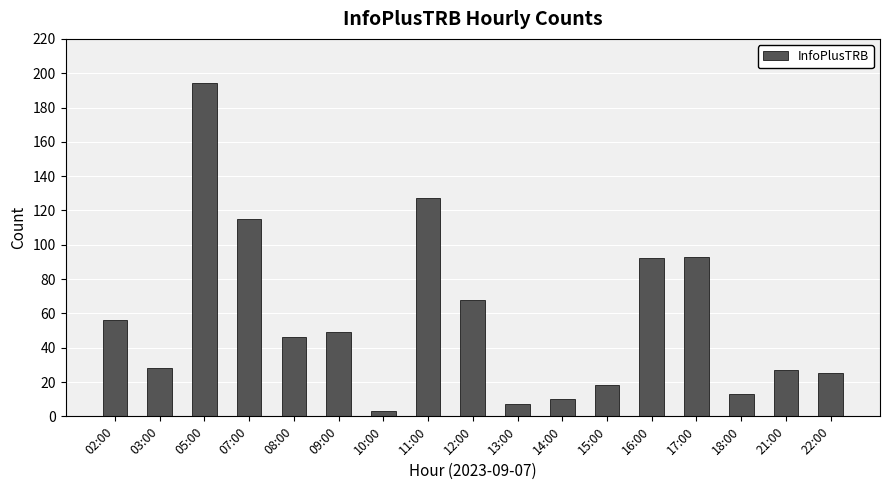

What is the change in value from 02:00 to 22:00?

-31